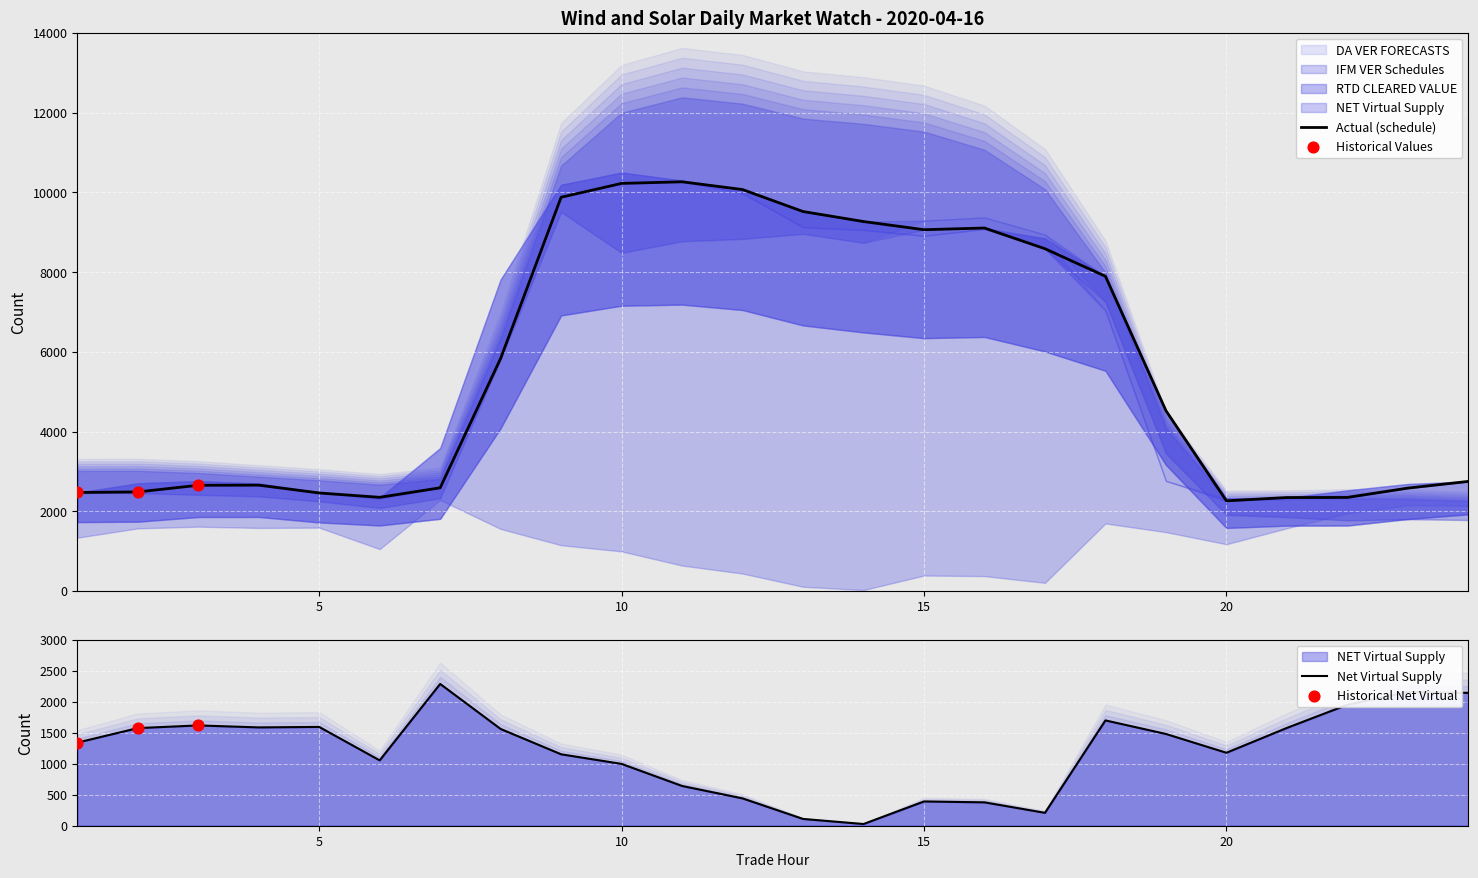

What is the total value across all series at 23?

11548.2